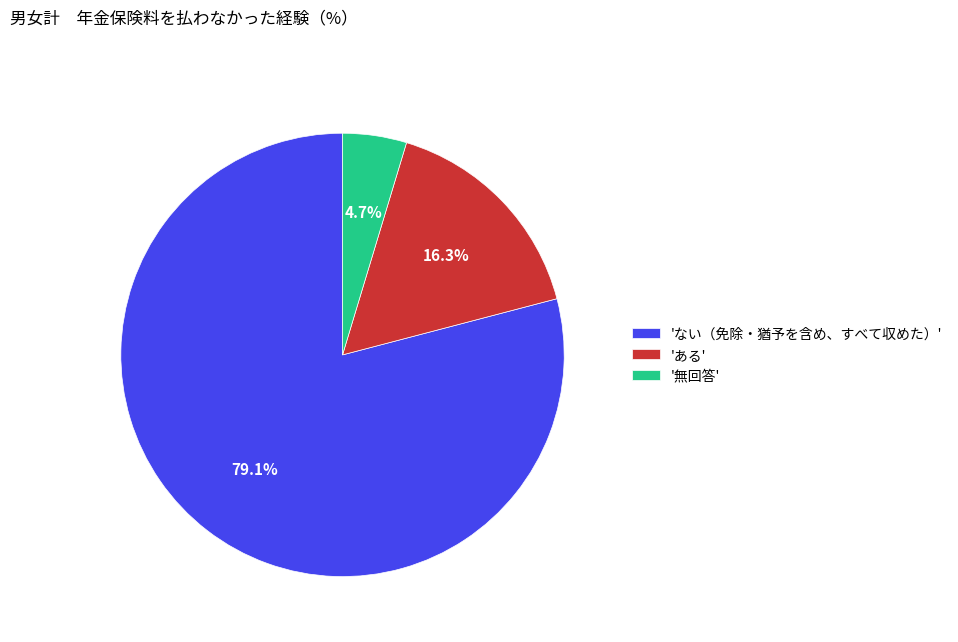

Rank the categories by value from lowest to highest.

'無回答', 'ある', 'ない（免除・猶予を含め、すべて収めた）'